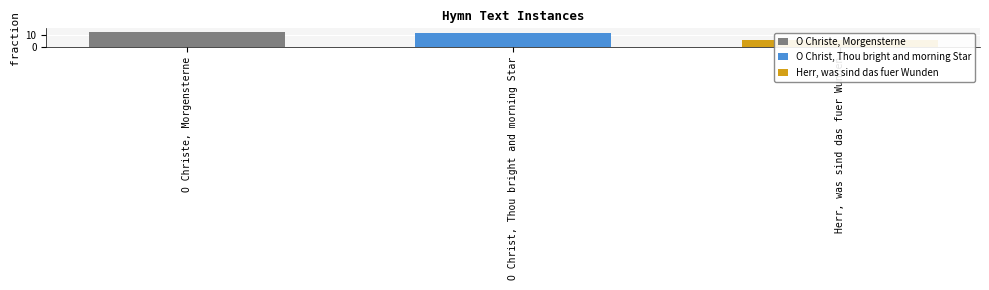

What is the difference between the maximum and minimum values?

6